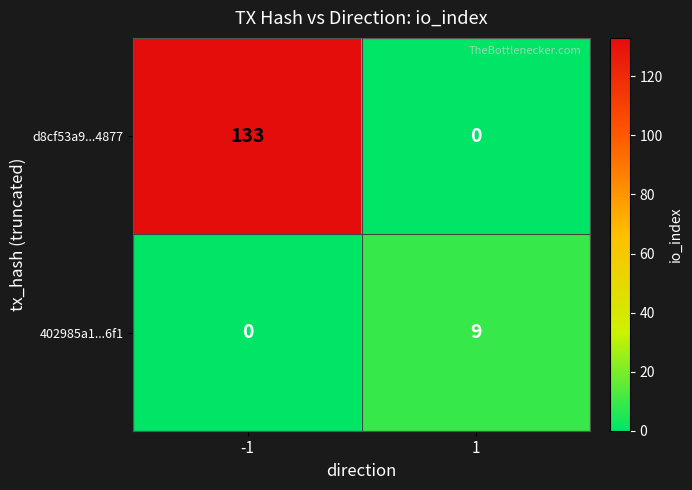

What is the maximum value for d8cf53a9...4877?

133